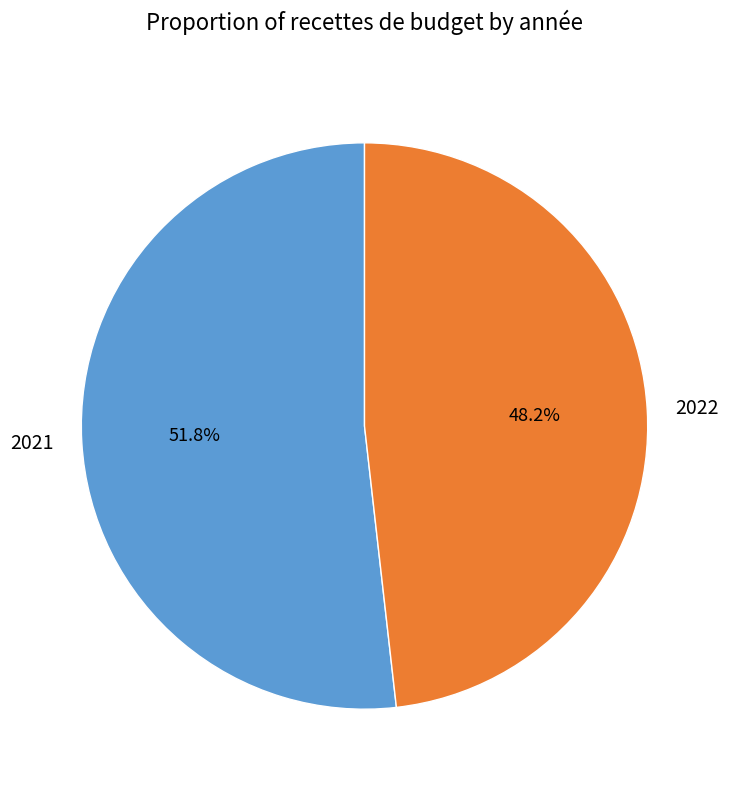

To the nearest percent, what portion does 2022 represent?

48%